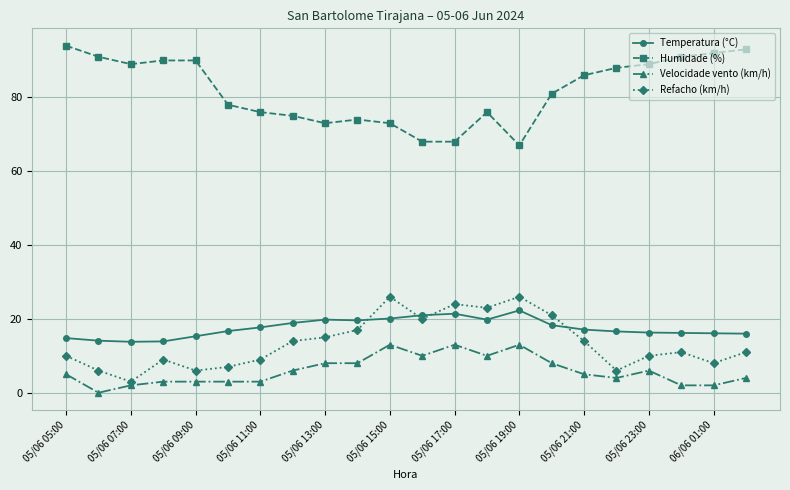

True or false: Humidade (%) and Refacho (km/h) cross at least once.

False